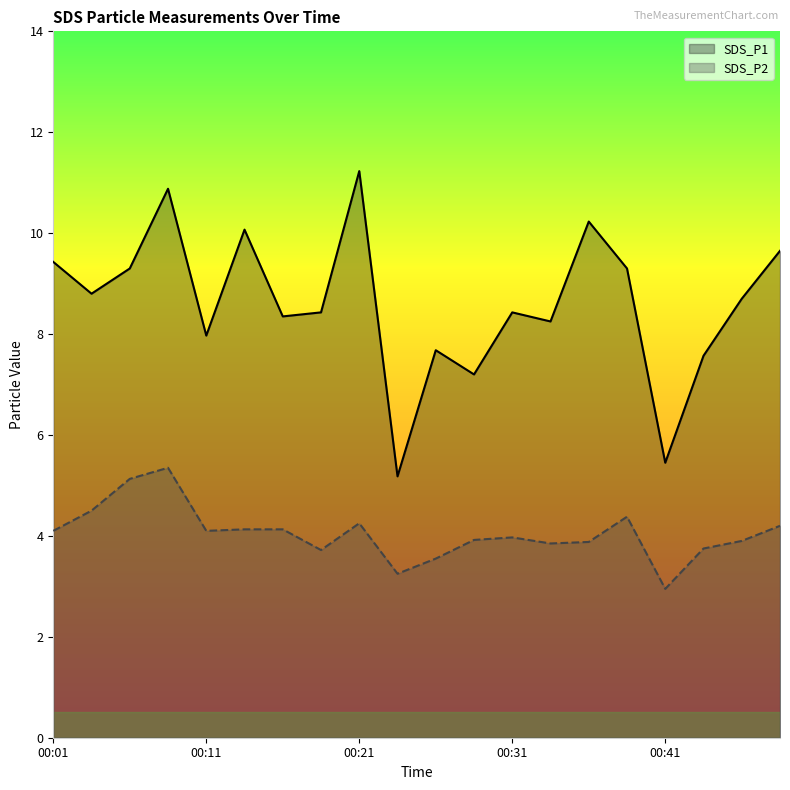

Reading left to right, extract all data points from this chart.

SDS_P1: 00:01=9.4	00:04=8.8	00:06=9.3	00:09=10.9	00:11=8.0	00:13=10.1	00:16=8.3	00:18=8.4	00:21=11.2	00:23=5.2	00:26=7.7	00:28=7.2	00:31=8.4	00:33=8.2	00:36=10.2	00:38=9.3	00:41=5.5	00:43=7.6	00:45=8.7	00:48=9.7
SDS_P2: 00:01=4.1	00:04=4.5	00:06=5.1	00:09=5.3	00:11=4.1	00:13=4.1	00:16=4.1	00:18=3.7	00:21=4.2	00:23=3.2	00:26=3.5	00:28=3.9	00:31=4.0	00:33=3.9	00:36=3.9	00:38=4.4	00:41=3.0	00:43=3.8	00:45=3.9	00:48=4.2